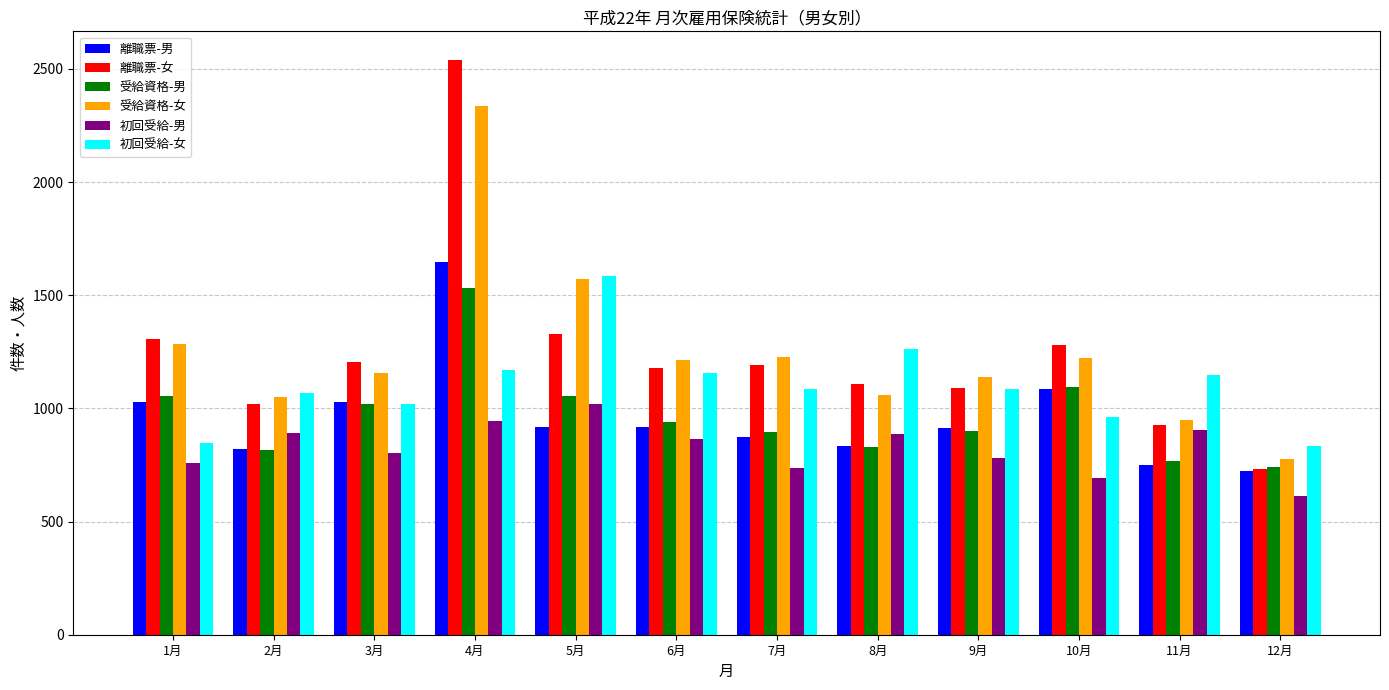

The value of 初回受給-女 at 11月 is 1149. True or false?

True